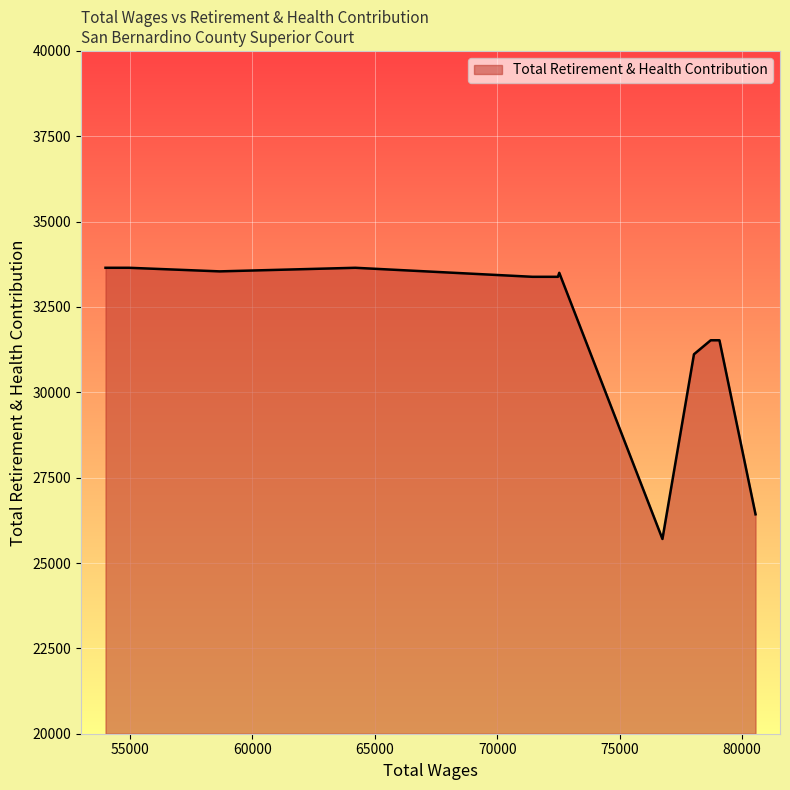

Where is the first local maximum?

72534.0